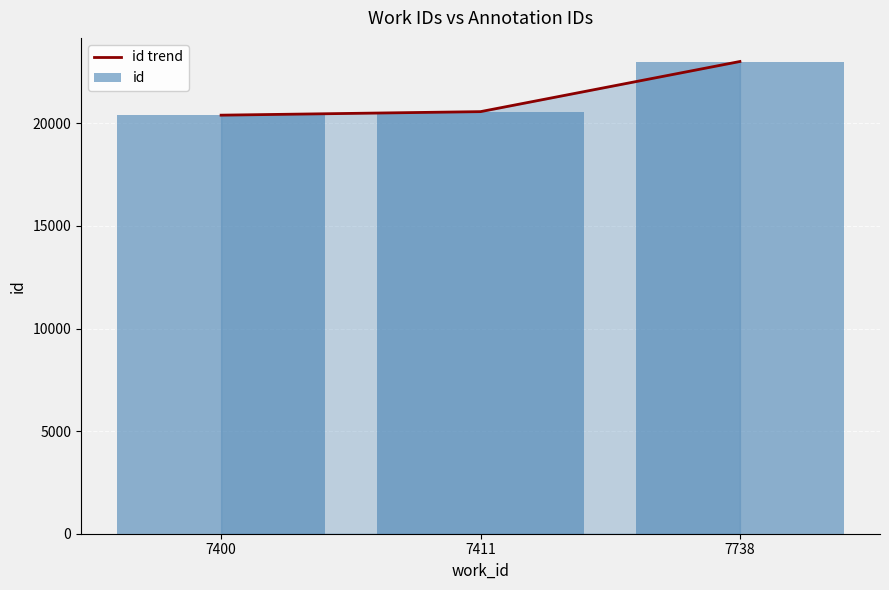

Is it true that id equals 20402 at 7400?

True